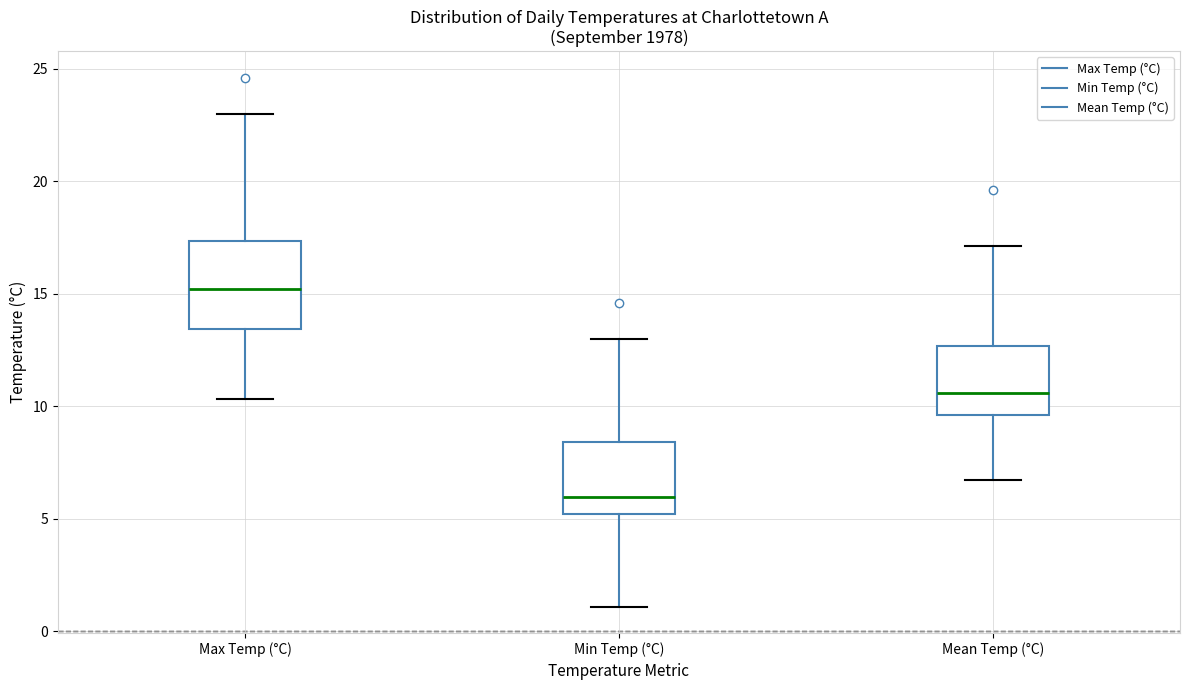

Reading left to right, read every box against the y-axis: the position of its median line, the range the box covers, and the ends of its whiskers. The values are not printed on the chart, so give them approximately, as read against the axis.

Max Temp (°C): median 15.0, box 13.5 to 17.5, whiskers 10.5 to 23.0
Min Temp (°C): median 6.0, box 5.0 to 8.5, whiskers 1.0 to 13.0
Mean Temp (°C): median 10.5, box 9.5 to 12.5, whiskers 6.5 to 17.0